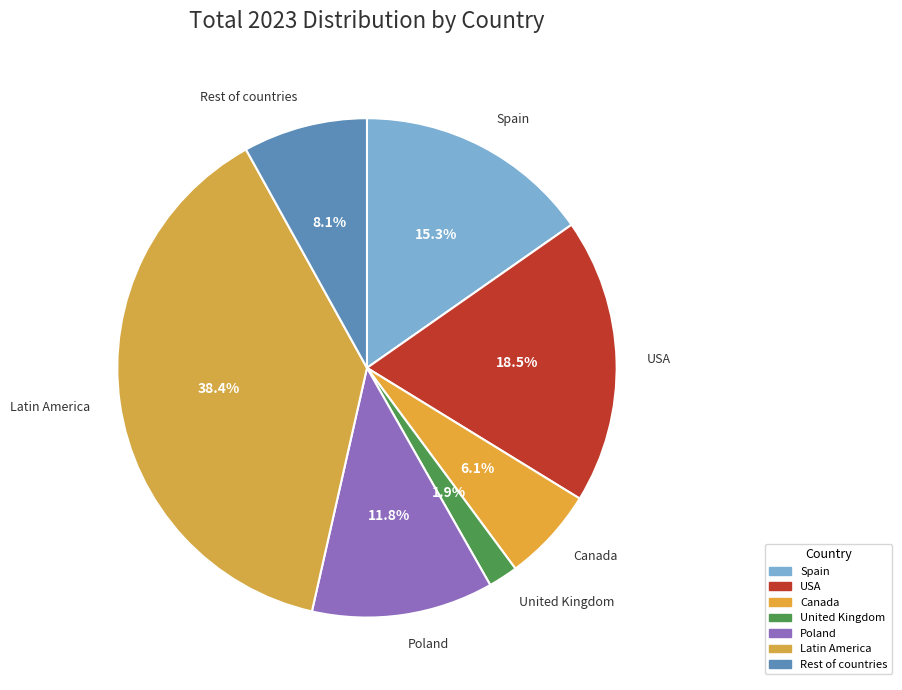

Count the number of slices in the pie.

7